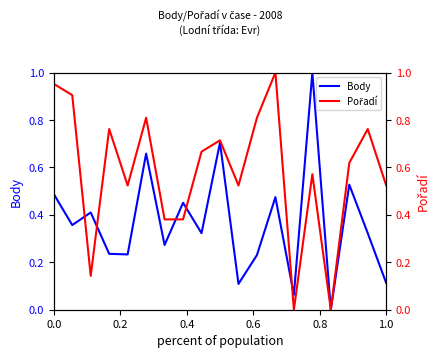

How many lines are shown in the chart?

2